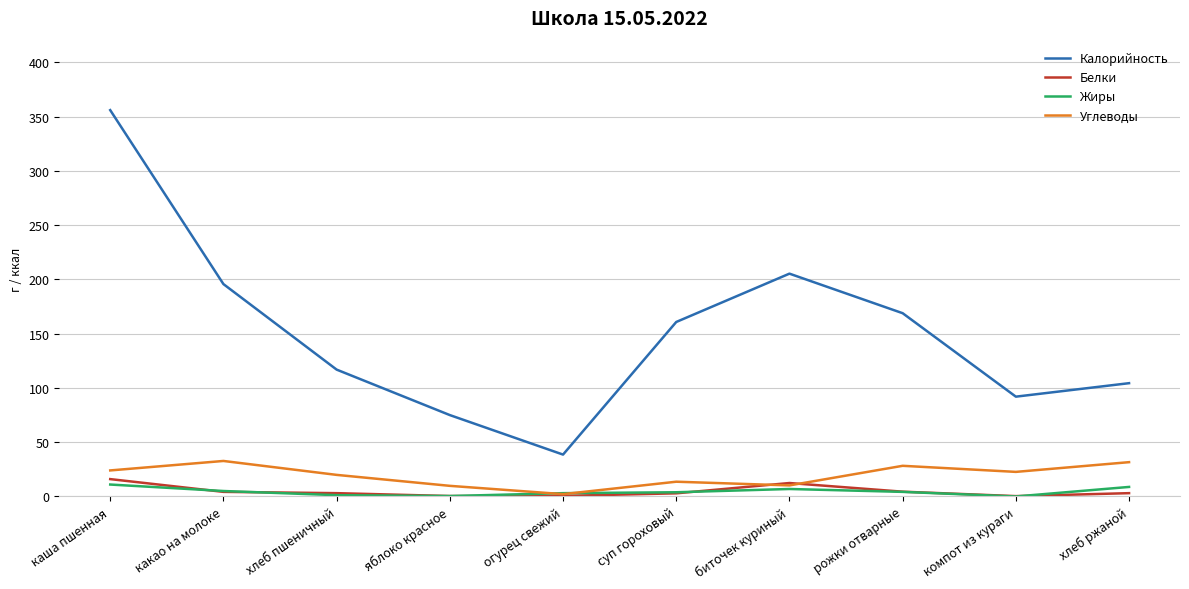

Which label corresponds to the largest value in the chart?

каша пшенная